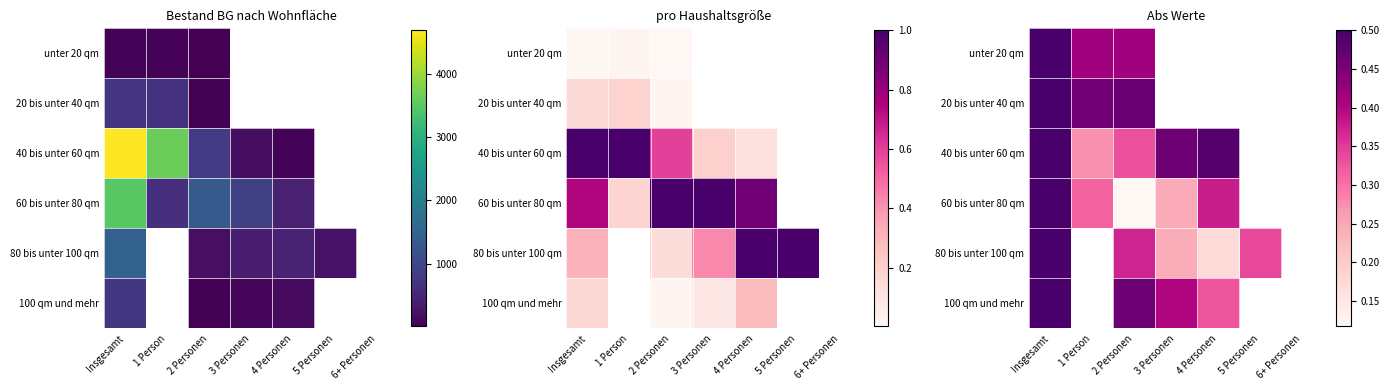

How many values in 20 bis unter 40 qm are above zero?

3